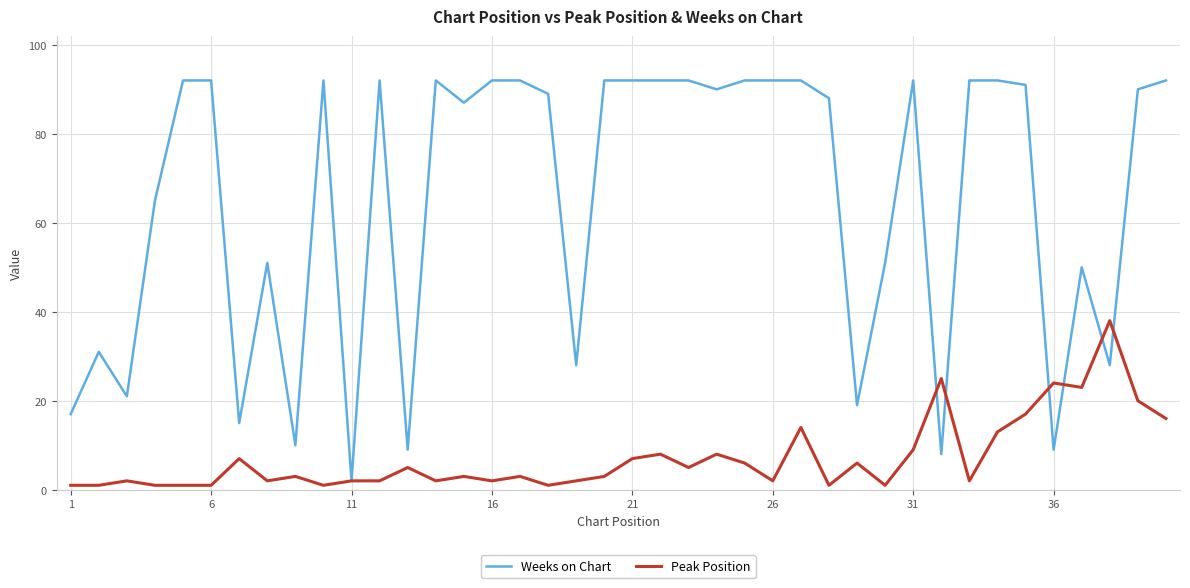

What is the greatest value displayed?

92